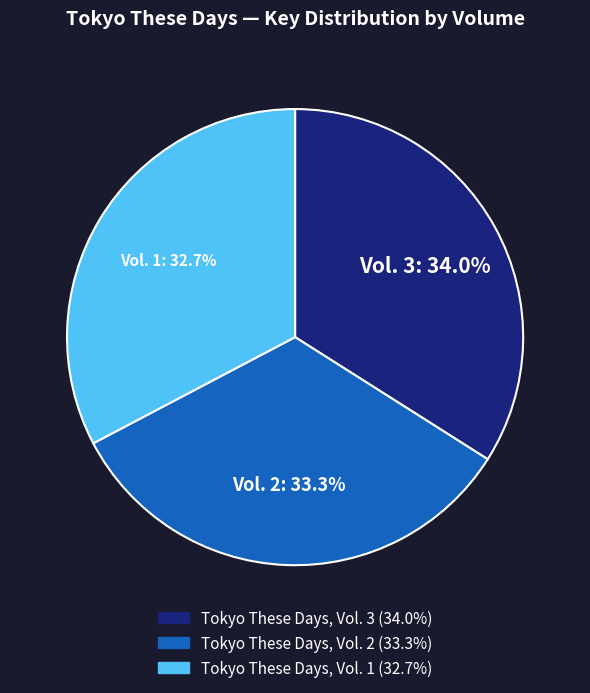

Between Tokyo These Days, Vol. 3 and Tokyo These Days, Vol. 1, which is larger?

Tokyo These Days, Vol. 3